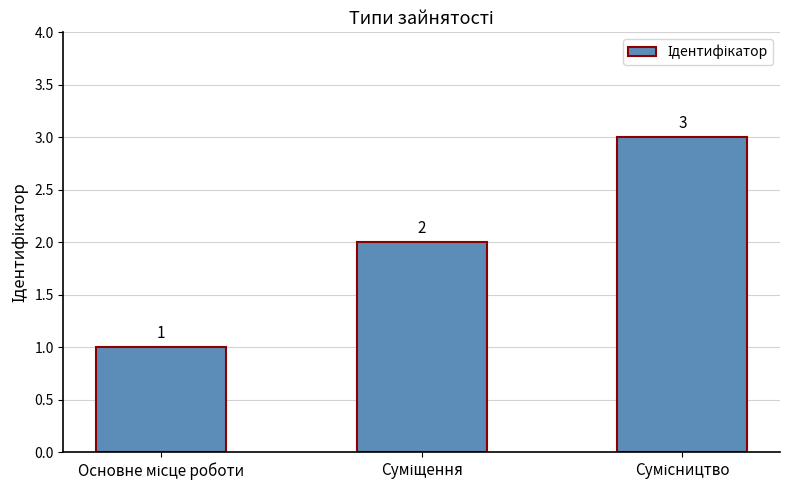

What is the value of the 3rd bar from the left?

3